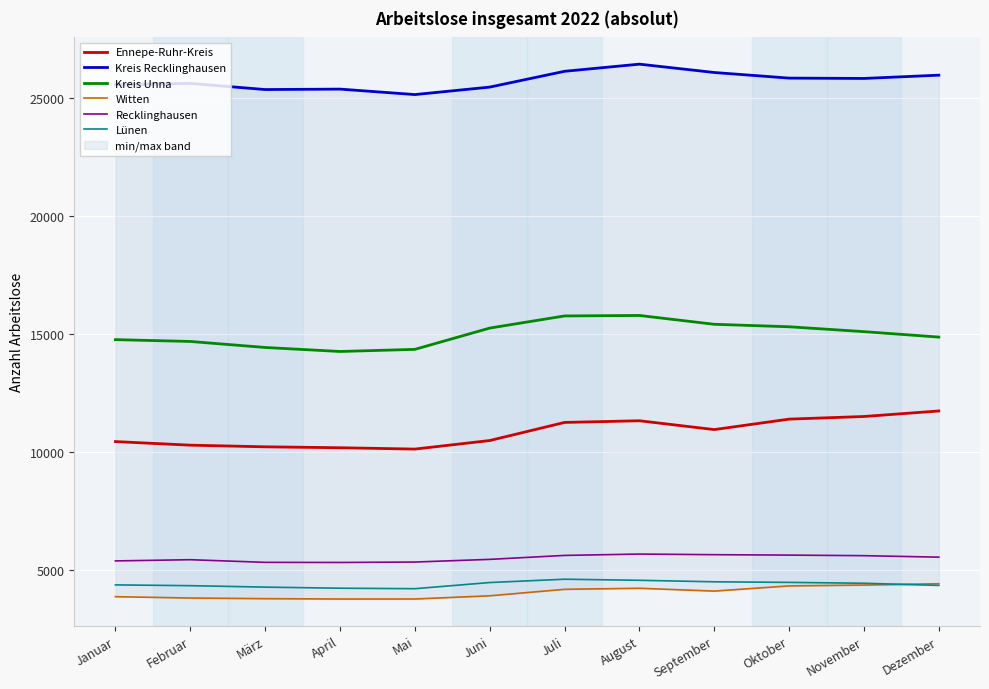

What is the label of the 10th point from the right?

März